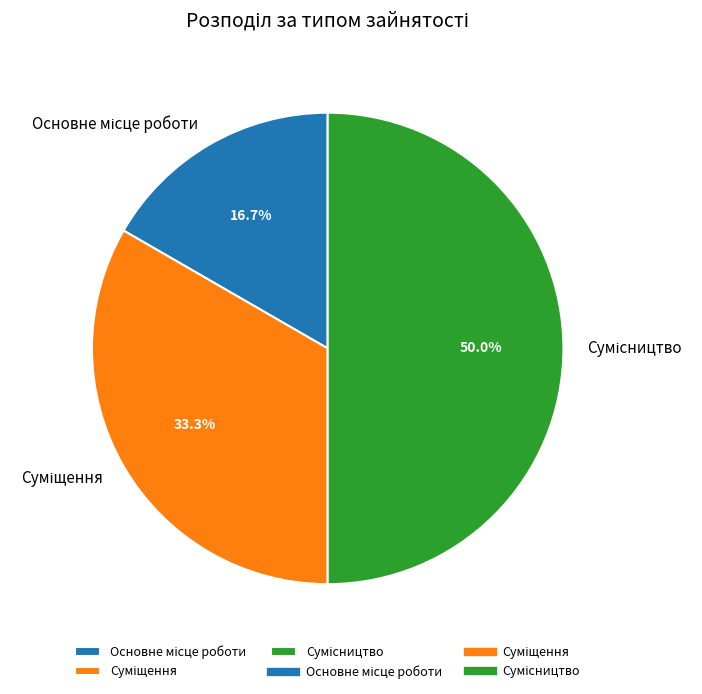

How many slices are in this pie chart?

3